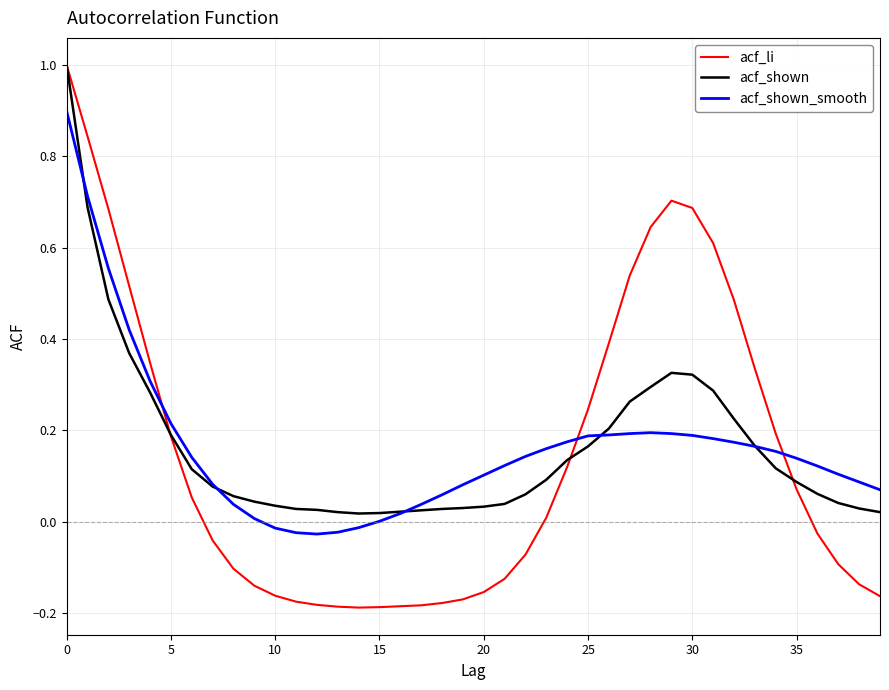

What is the maximum value shown in the chart?

1.0